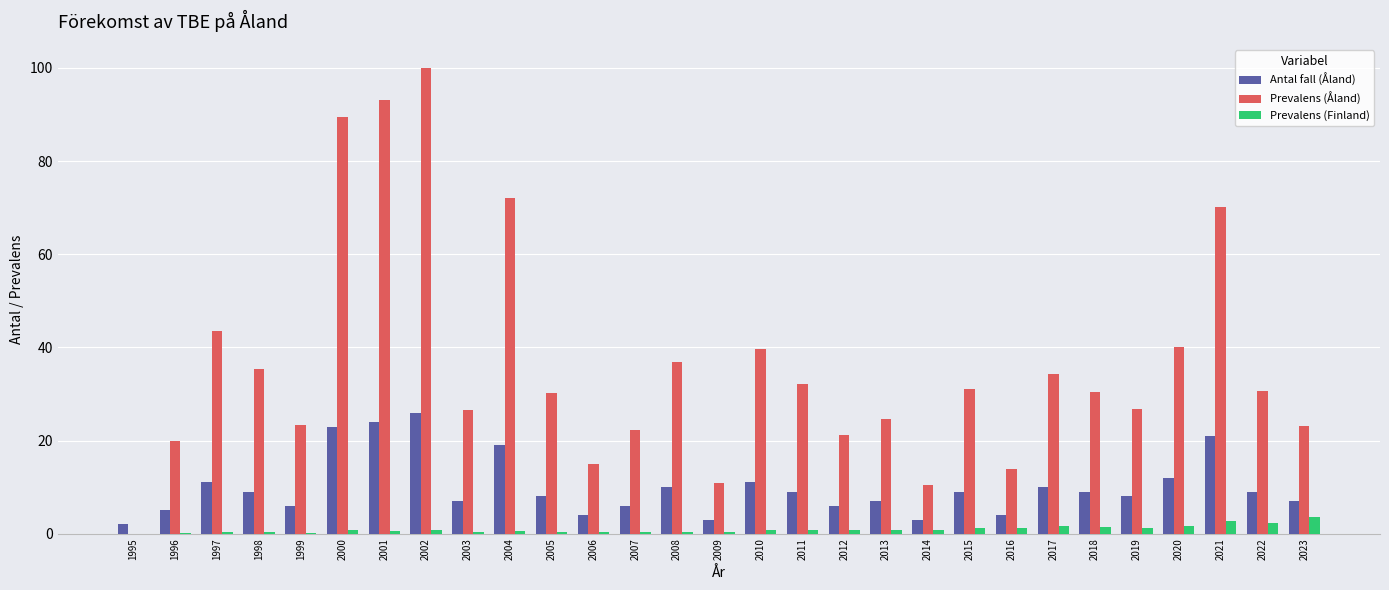

Is the value of Antal fall (Åland) at 2000 greater than the value of Prevalens (Finland) at 2002?

Yes